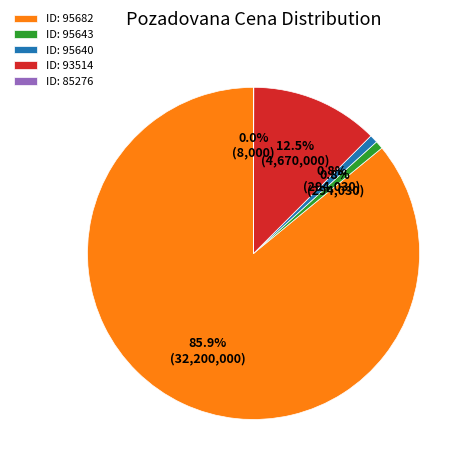

Which category has the biggest portion of the pie?

ID: 95682